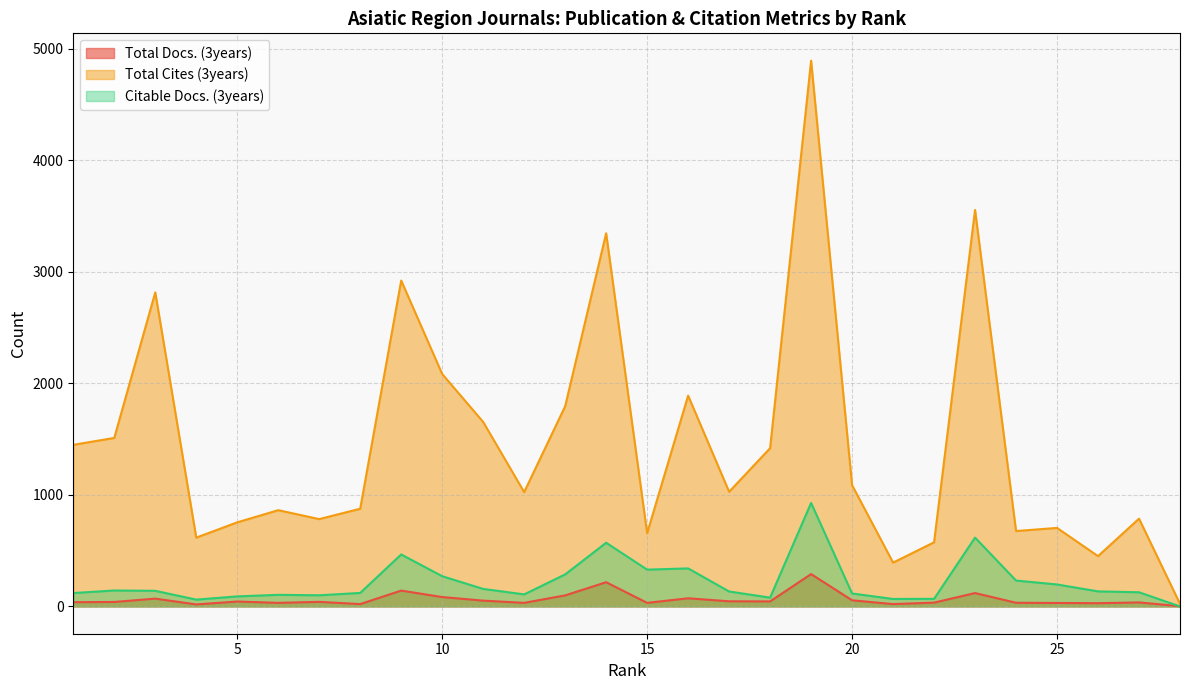

What is the spread (max minus min) of values at 28?

23